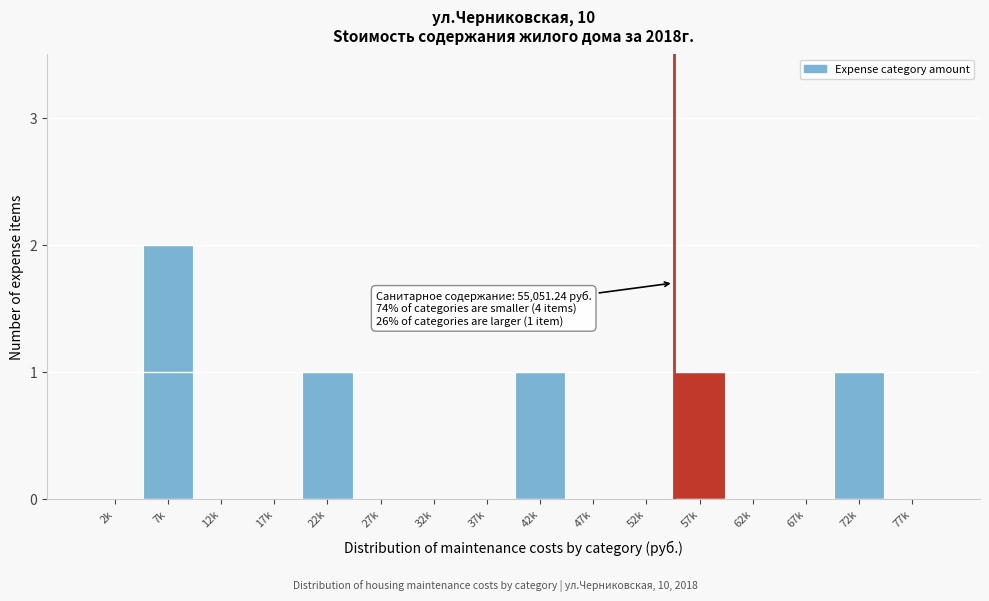

Reading left to right, transcribe all the data shown in this chart.

2k=0	7k=2	12k=0	17k=0	22k=1	27k=0	32k=0	37k=0	42k=1	47k=0	52k=0	57k=1	62k=0	67k=0	72k=1	77k=0